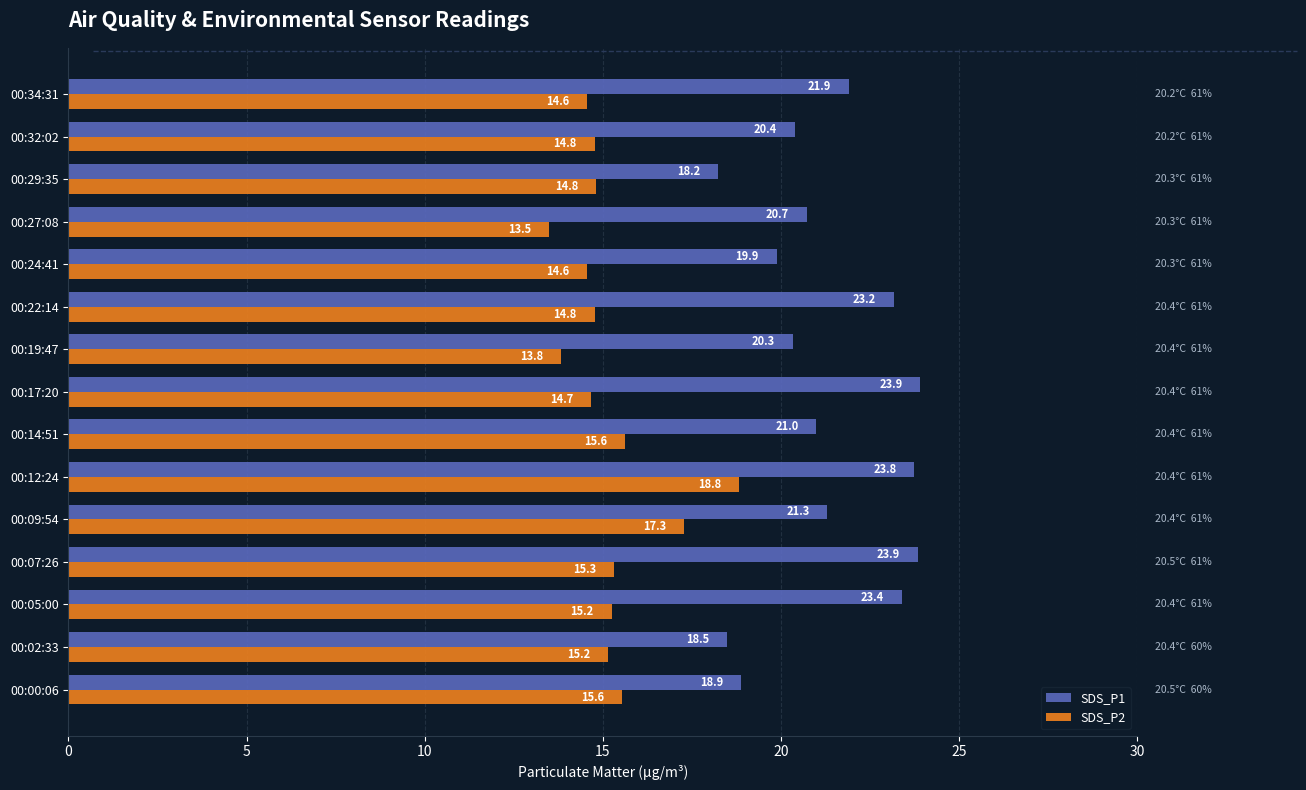

True or false: SDS_P2 has a value of 21.8 at 00:27:08.

False